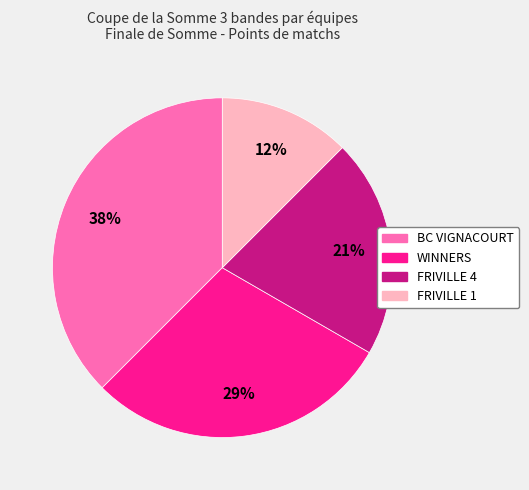

Does any single category account for the majority?

No